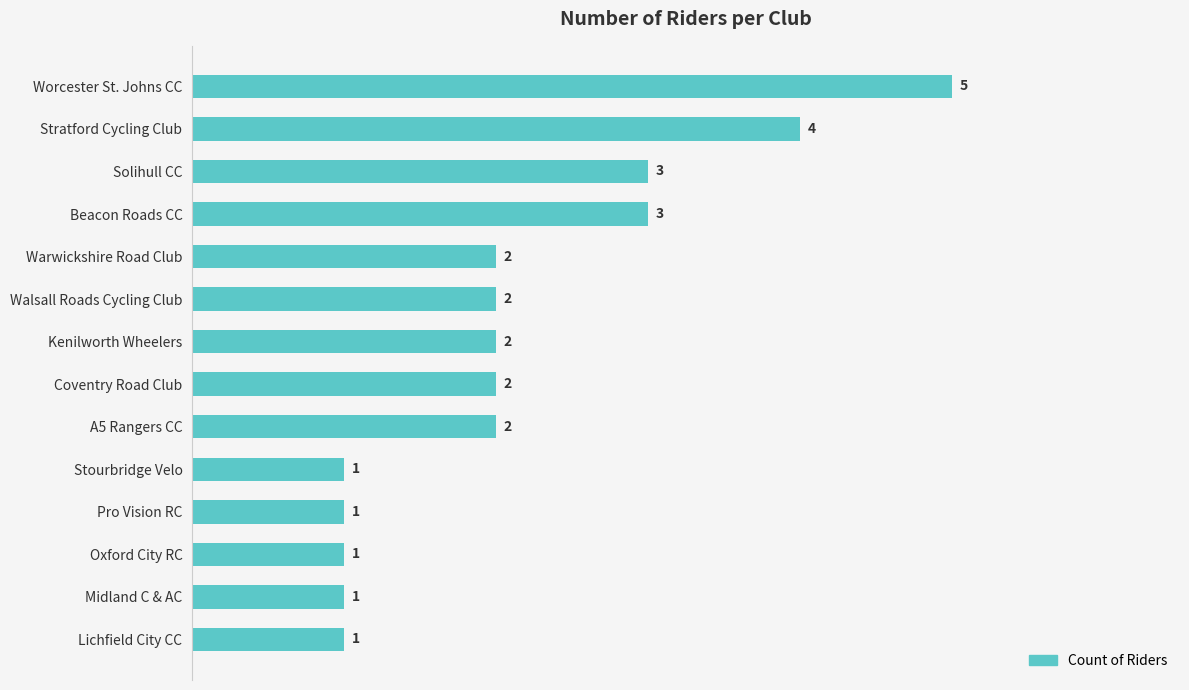

What is the difference between the maximum and minimum values?

4